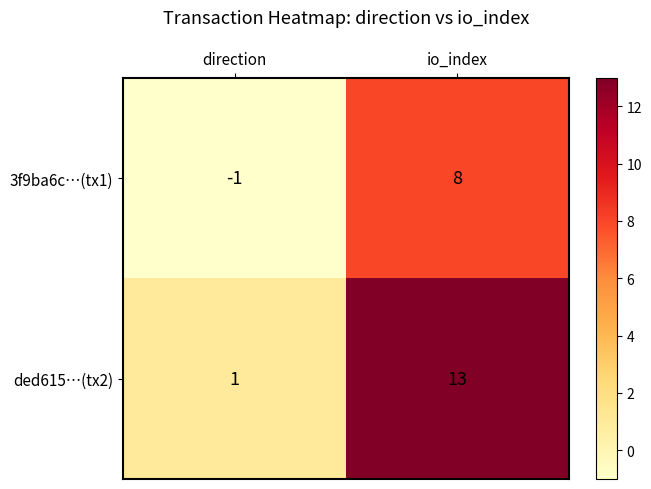

The value of ded615…(tx2) at direction is 1. True or false?

True